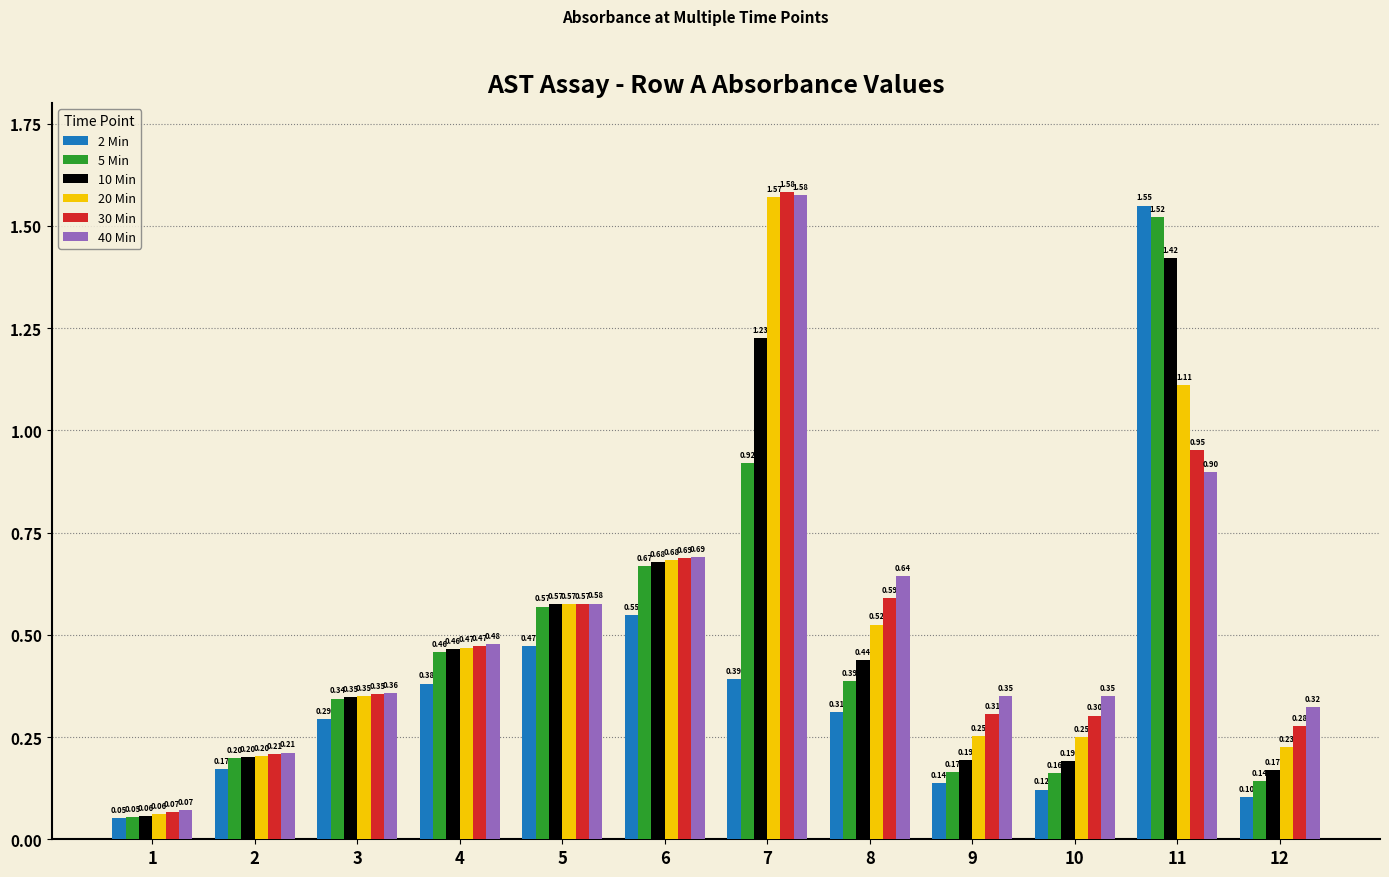

Between 5 and 11, which series saw the biggest shift?

2 Min